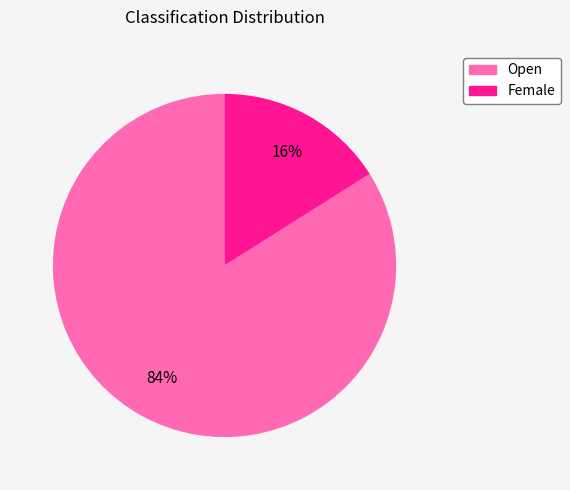

Count the number of slices in the pie.

2